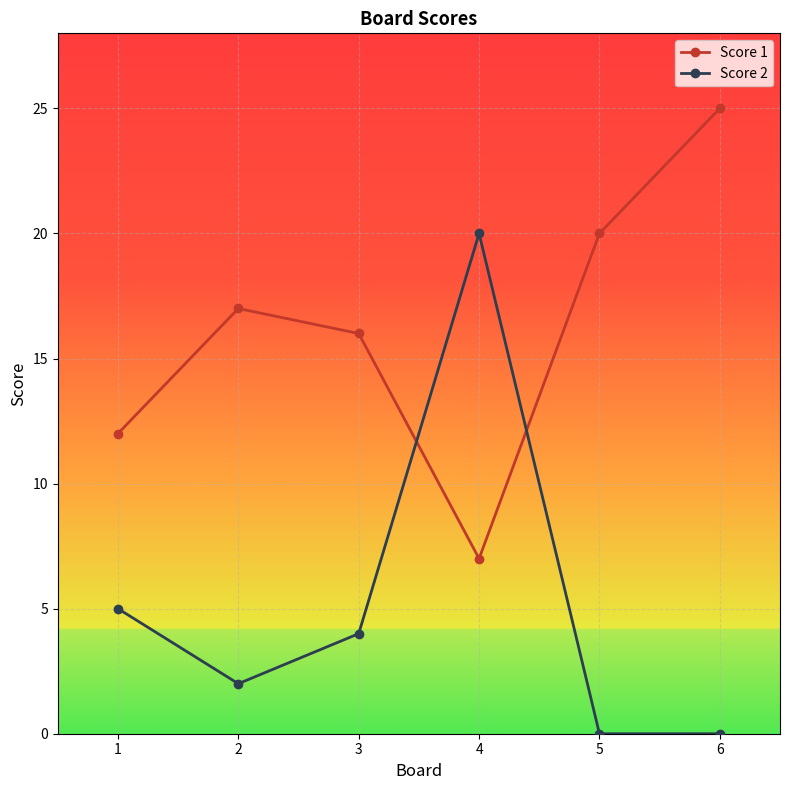

Is it true that Score 2 equals 7 at 1?

False